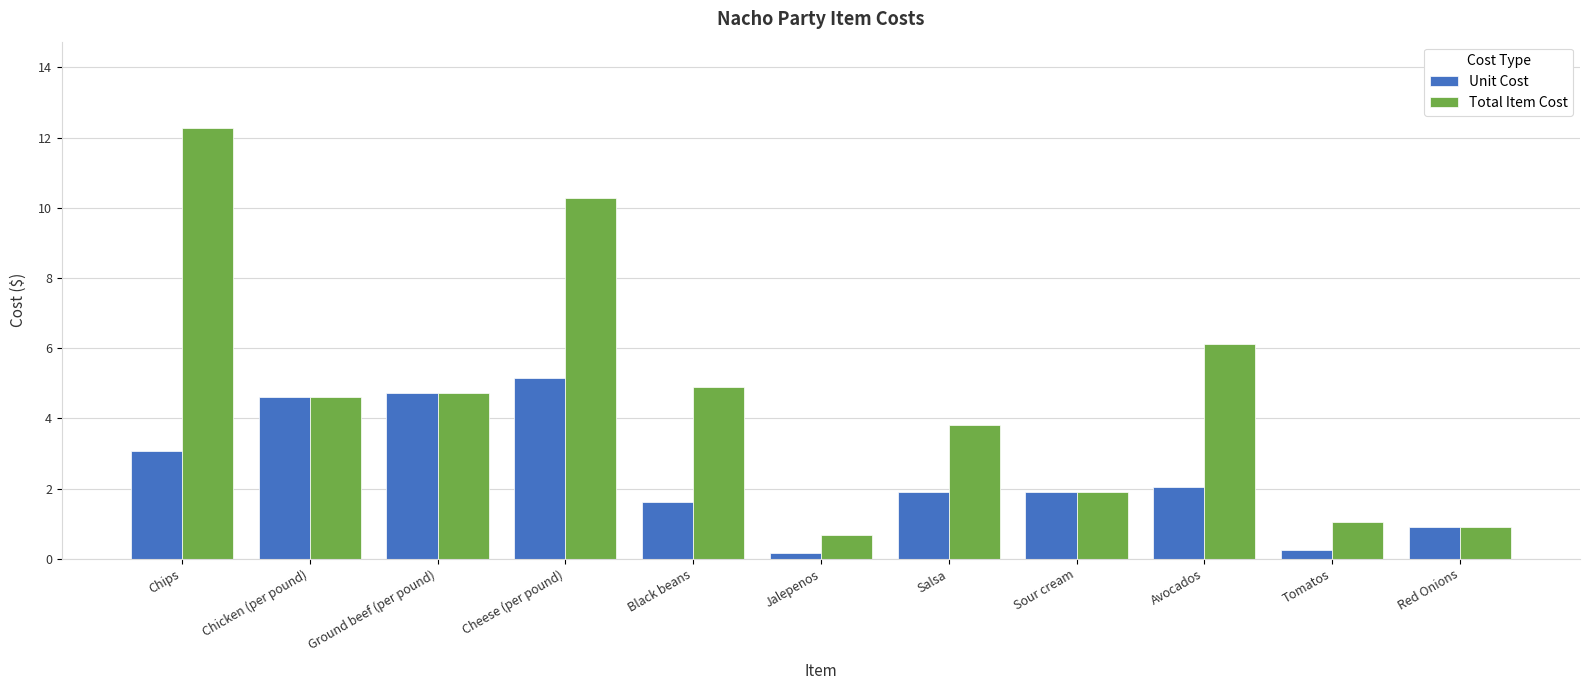

Is it true that Unit Cost equals 8.1 at Chicken (per pound)?

False